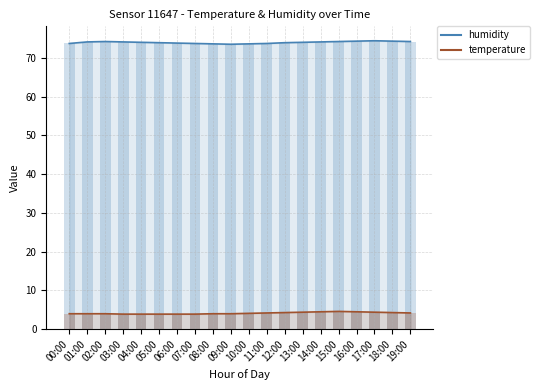

What is the spread (max minus min) of values at 08:00?

69.6